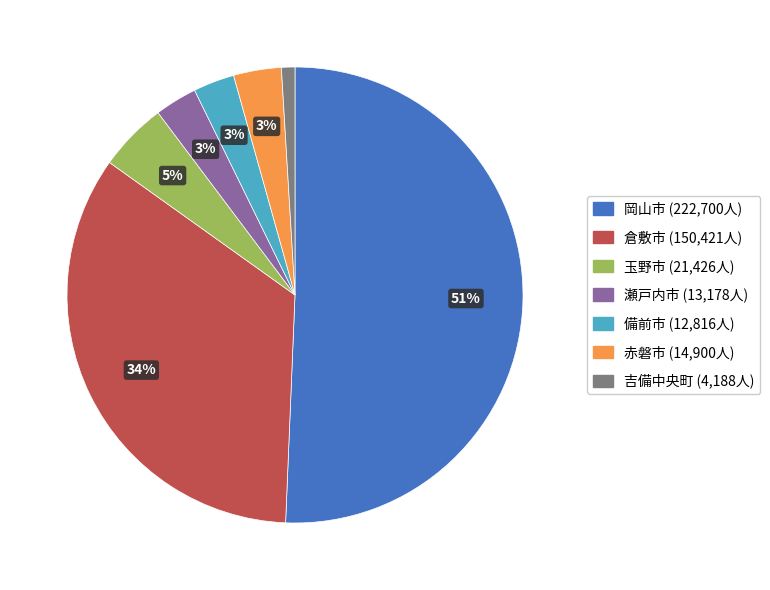

To the nearest percent, what is the combined percentage of 倉敷市 and 瀬戸内市?

37%